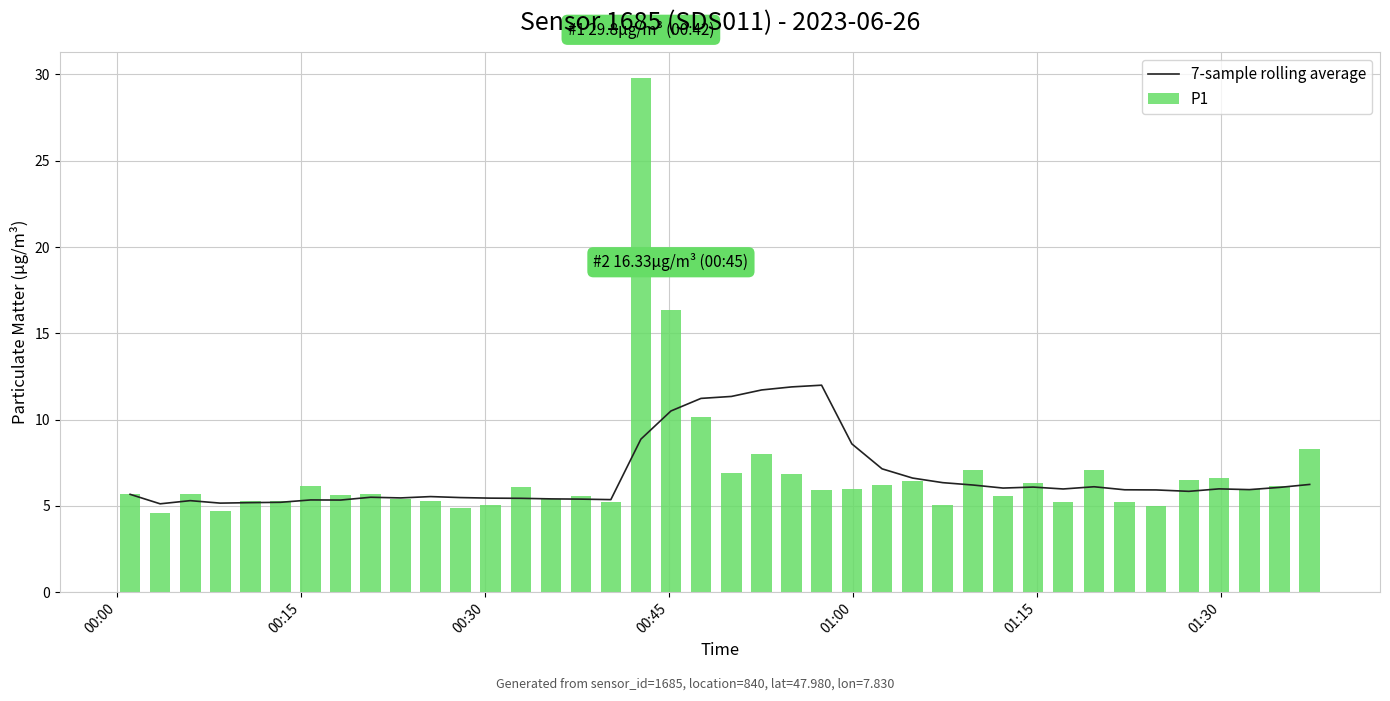

What is the difference between the maximum and second lowest values in the P1 series?

25.1